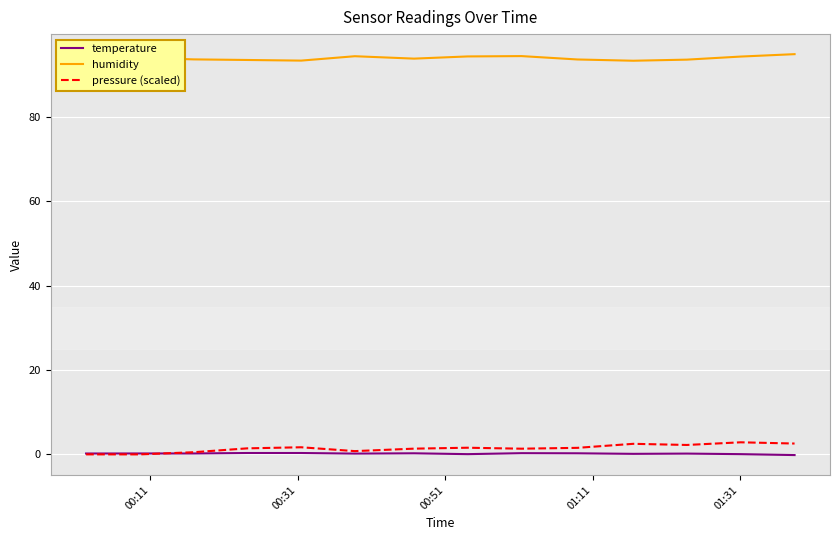

Which series has the largest total across all categories?

humidity